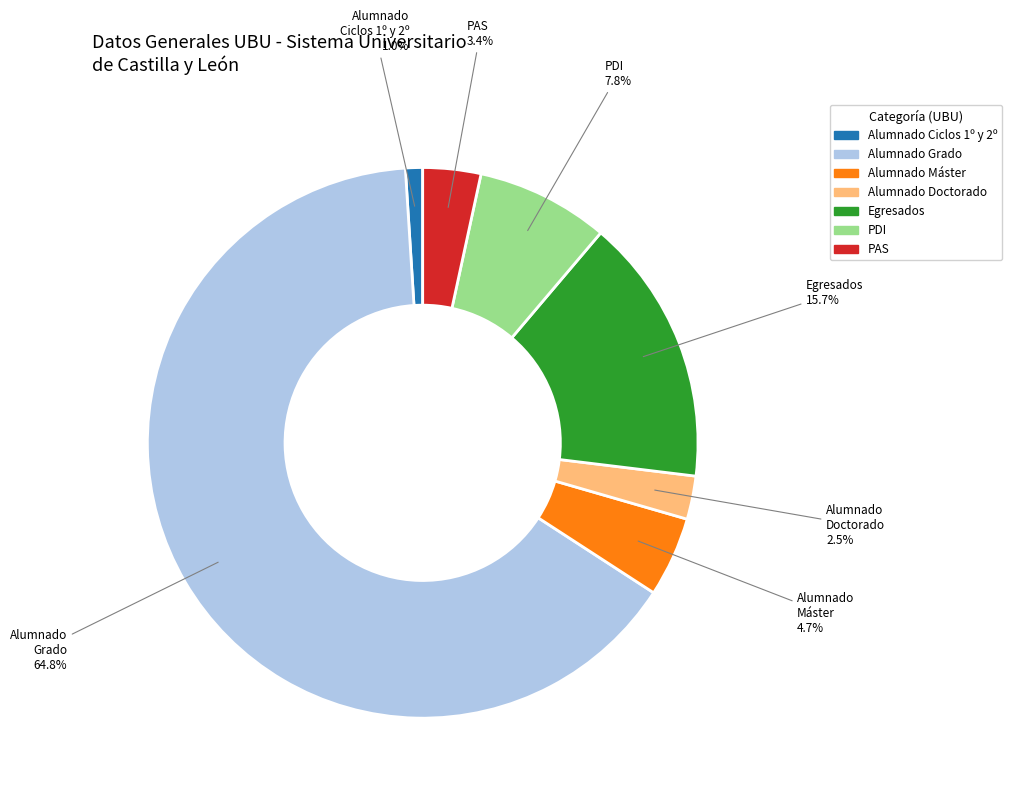

Count the number of slices in the pie.

7